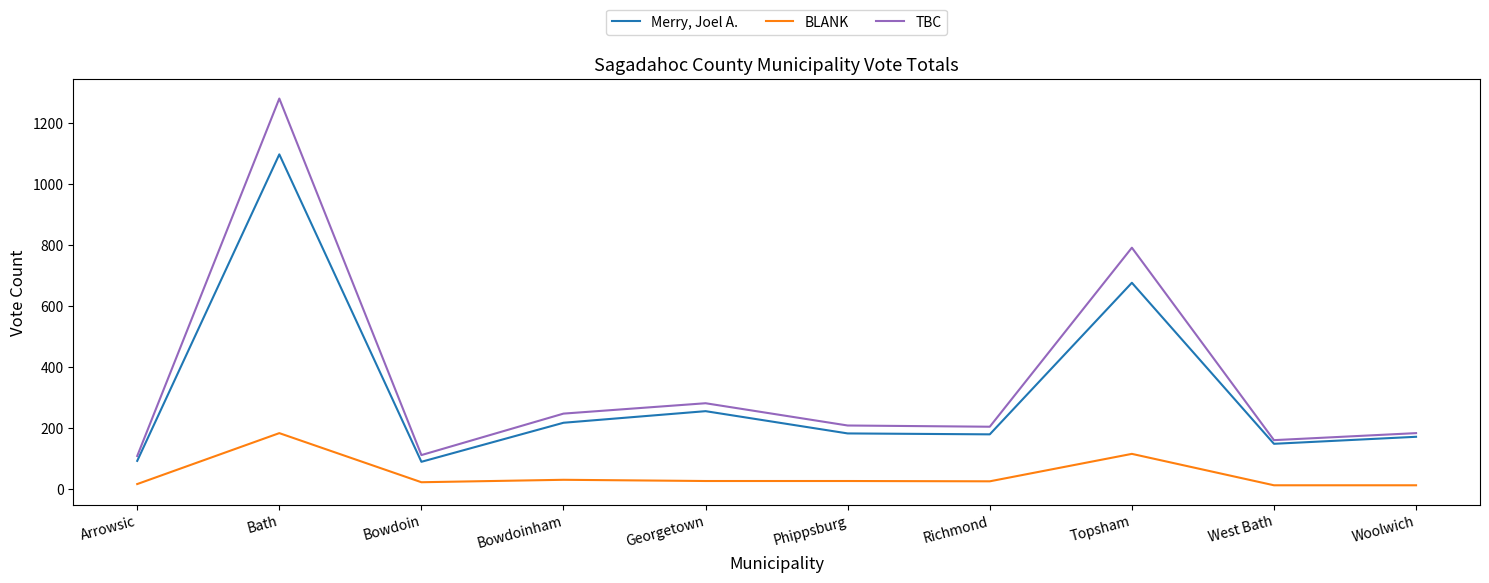

True or false: Merry, Joel A. and BLANK cross at least once.

False